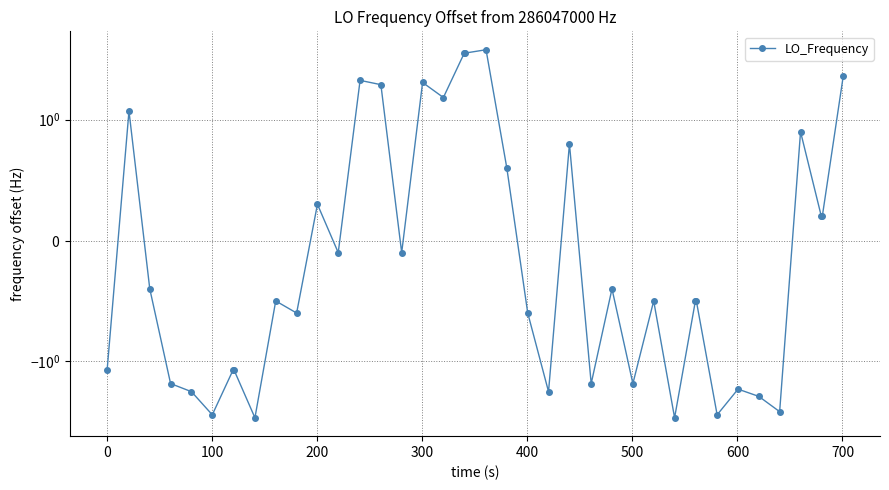

How many interior local valleys (lower than both neighbors) does the data have?

12